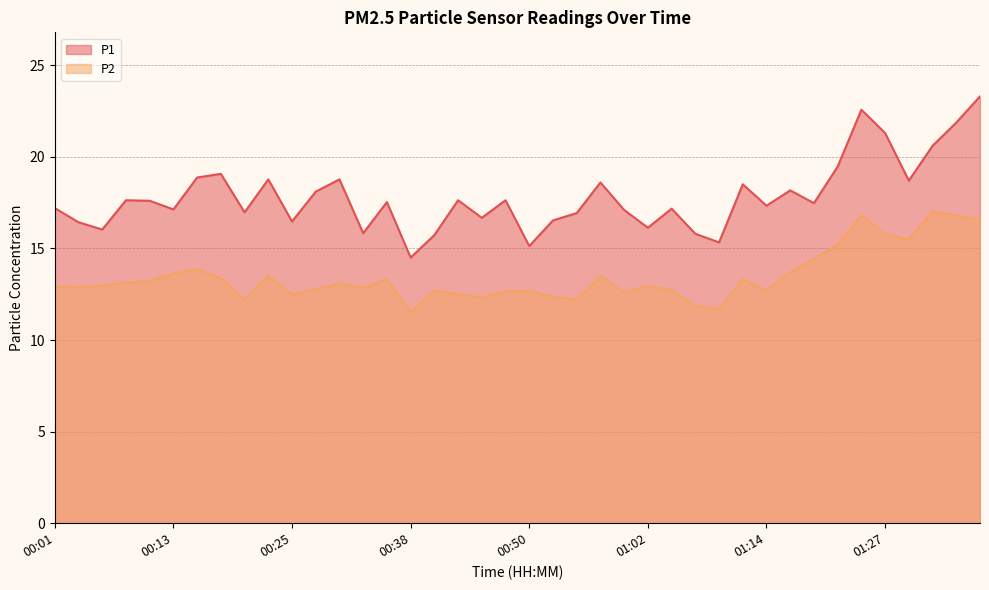

Count the number of data series in this chart.

2